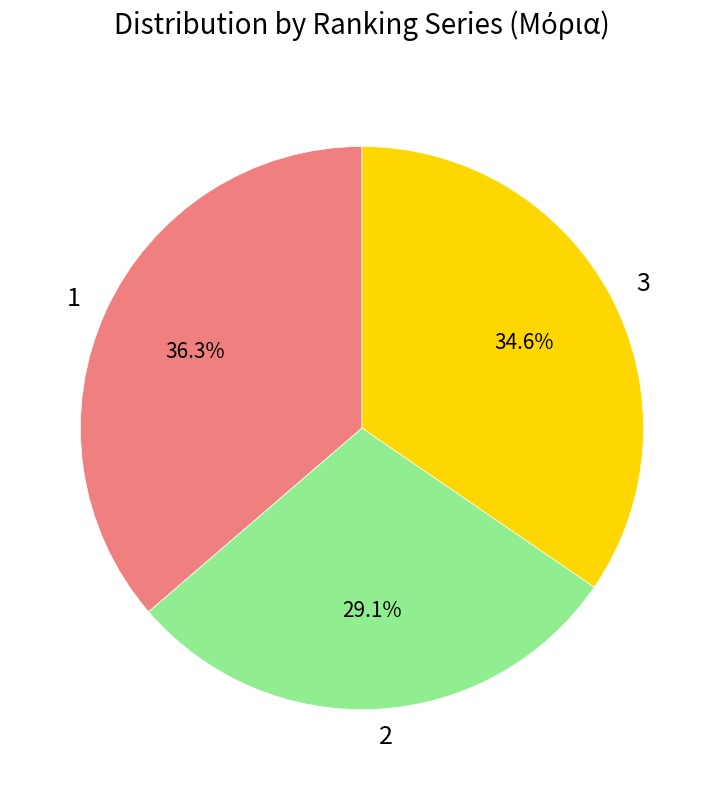

Which slice is the smallest?

2